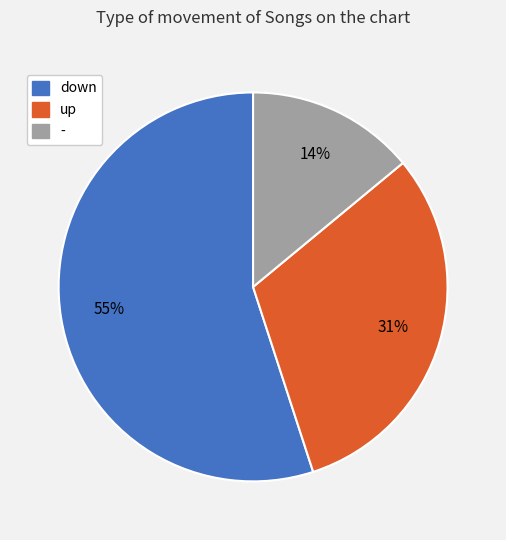

True or false: down accounts for 42% of the total.

False